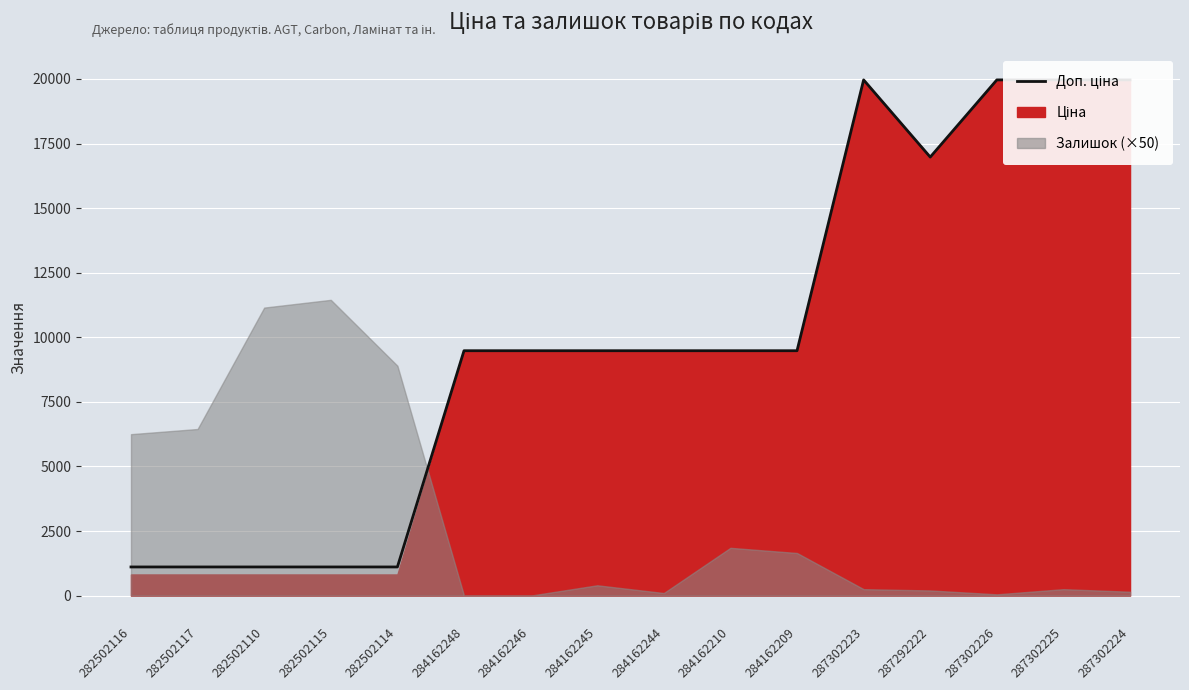

What is the difference between the second highest and second lowest values?

18855.0